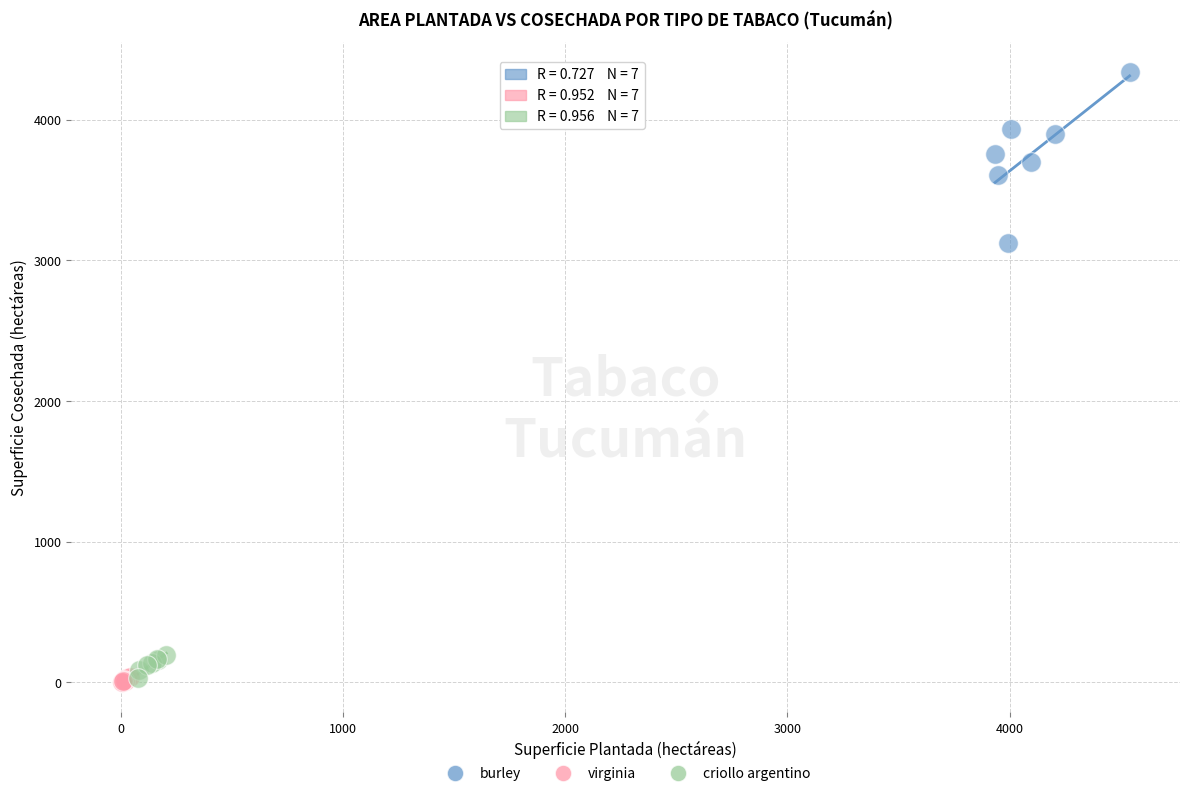

Which series has the widest spread of Y values?

burley